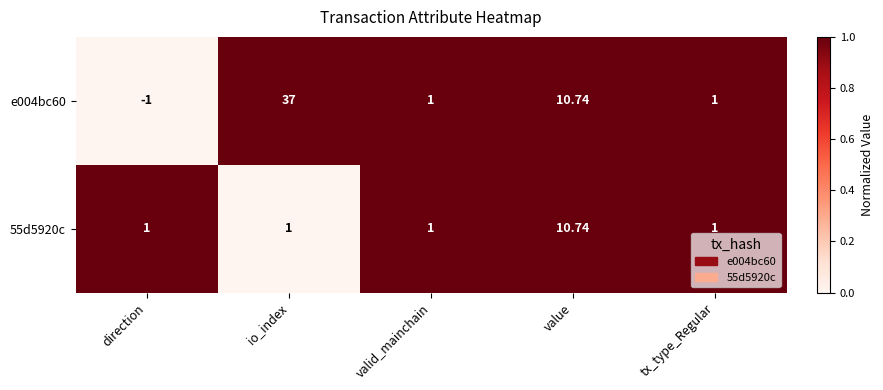

Which series changed the most between io_index and valid_mainchain?

e004bc60